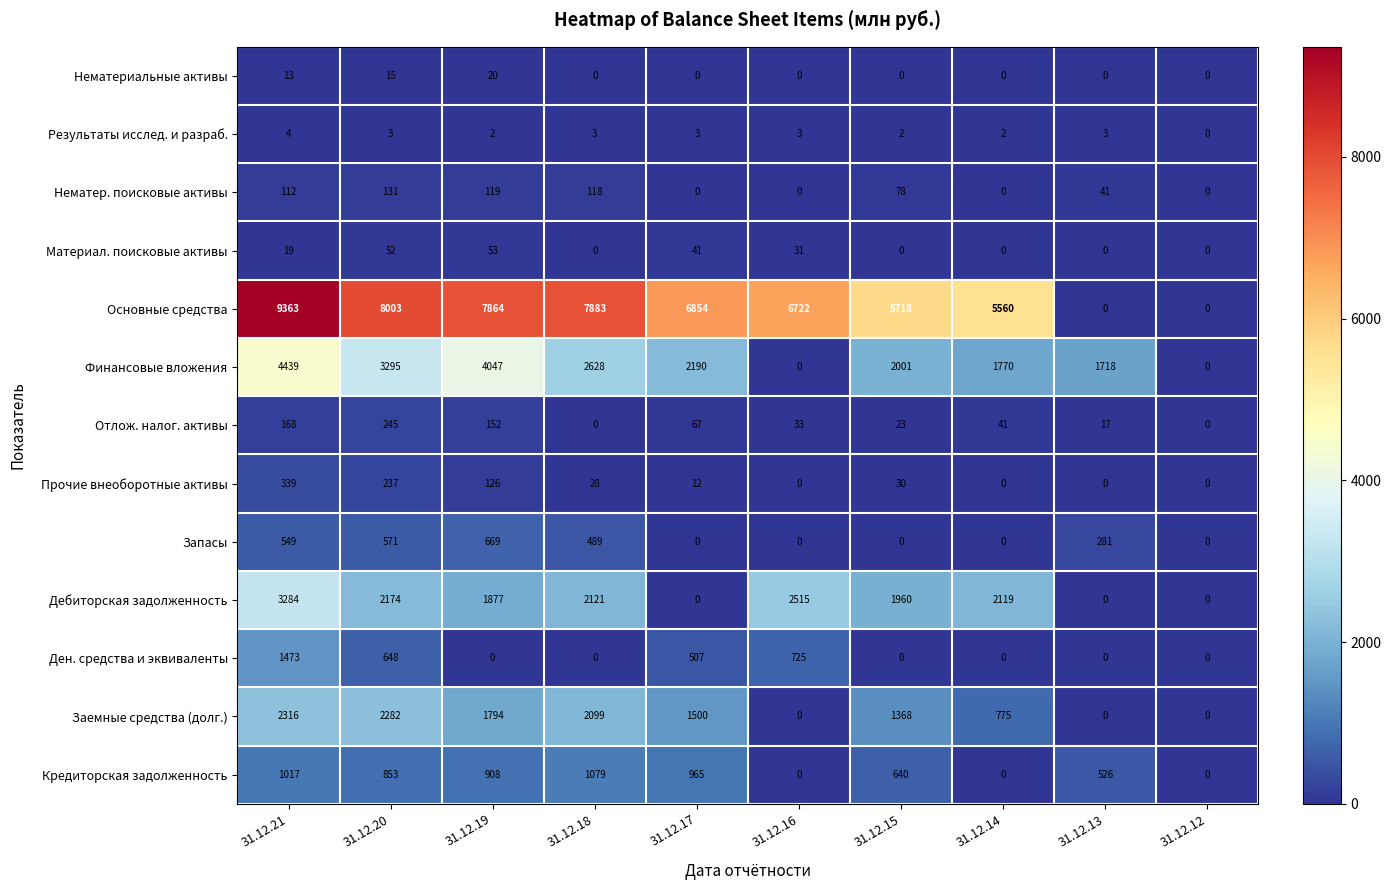

What is the spread (max minus min) of values at 31.12.12?

0